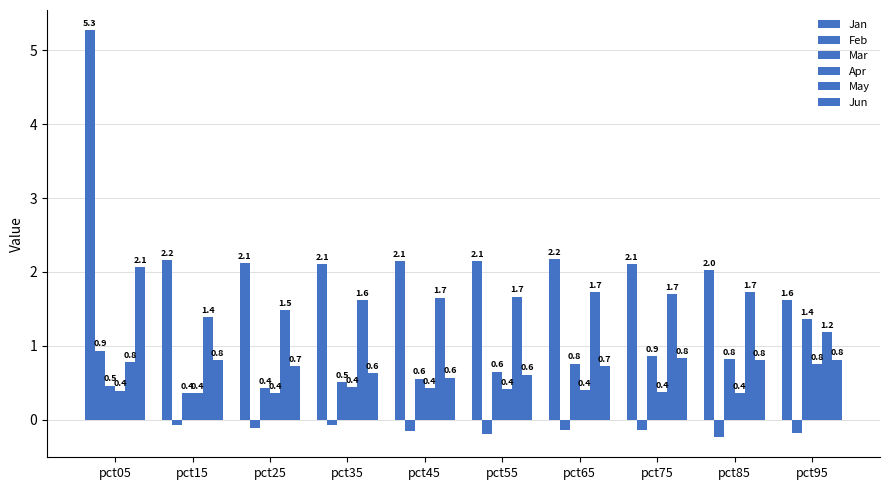

Which category has the highest value across all series?

pct05